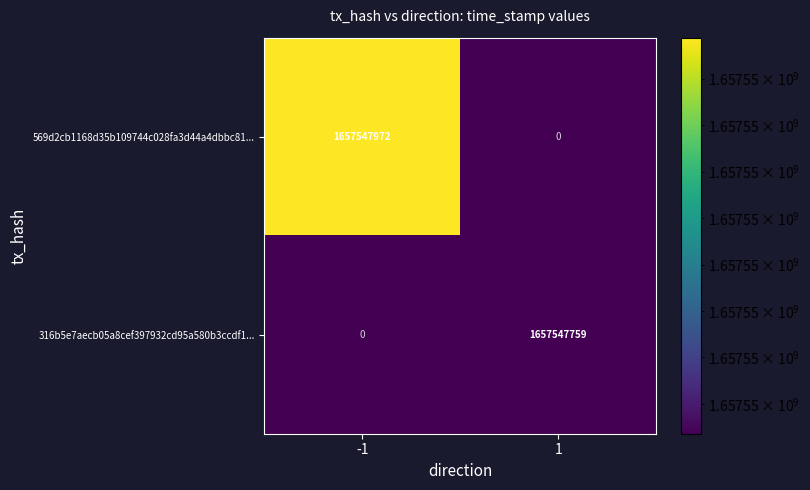

Which series changed the most between -1 and 1?

569d2cb1168d35b109744c028fa3d44a4dbbc81...